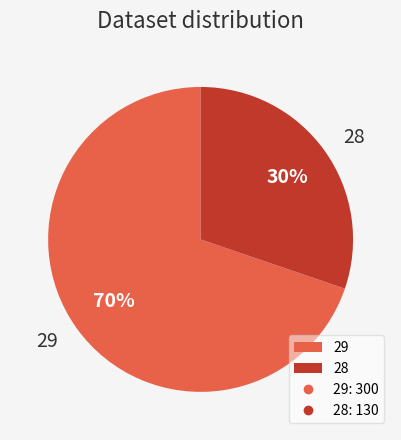

To the nearest percent, what portion does 28 represent?

30%